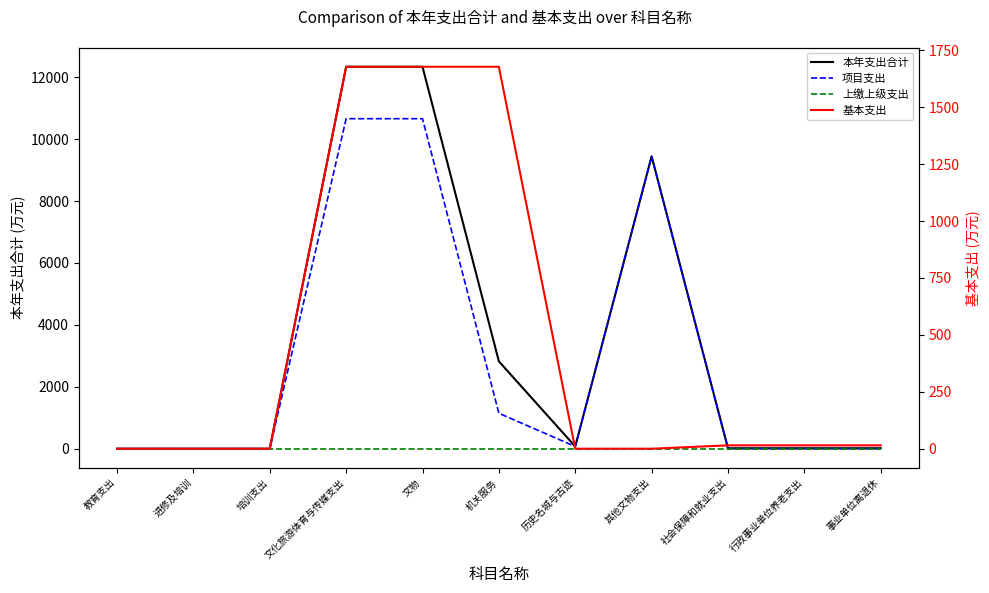

True or false: 项目支出 has a value of 4151.4 at 其他文物支出.

False